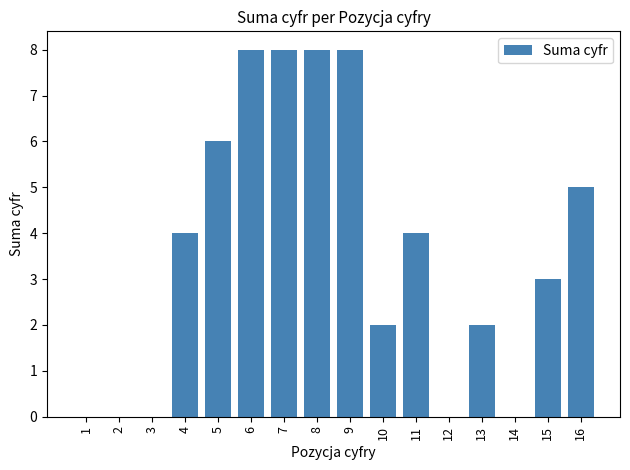

What is the approximate value at 9?

8